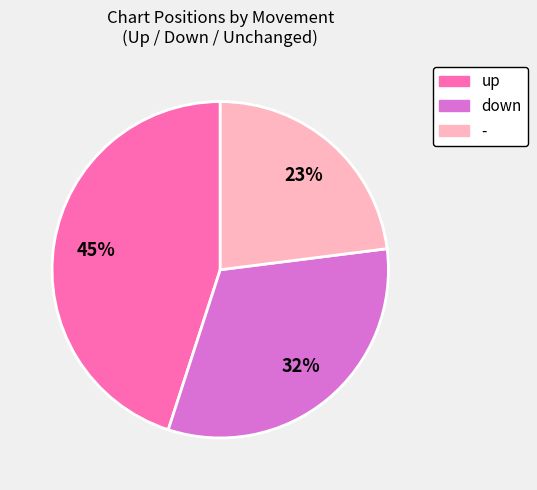

Rank the categories by value from lowest to highest.

-, down, up